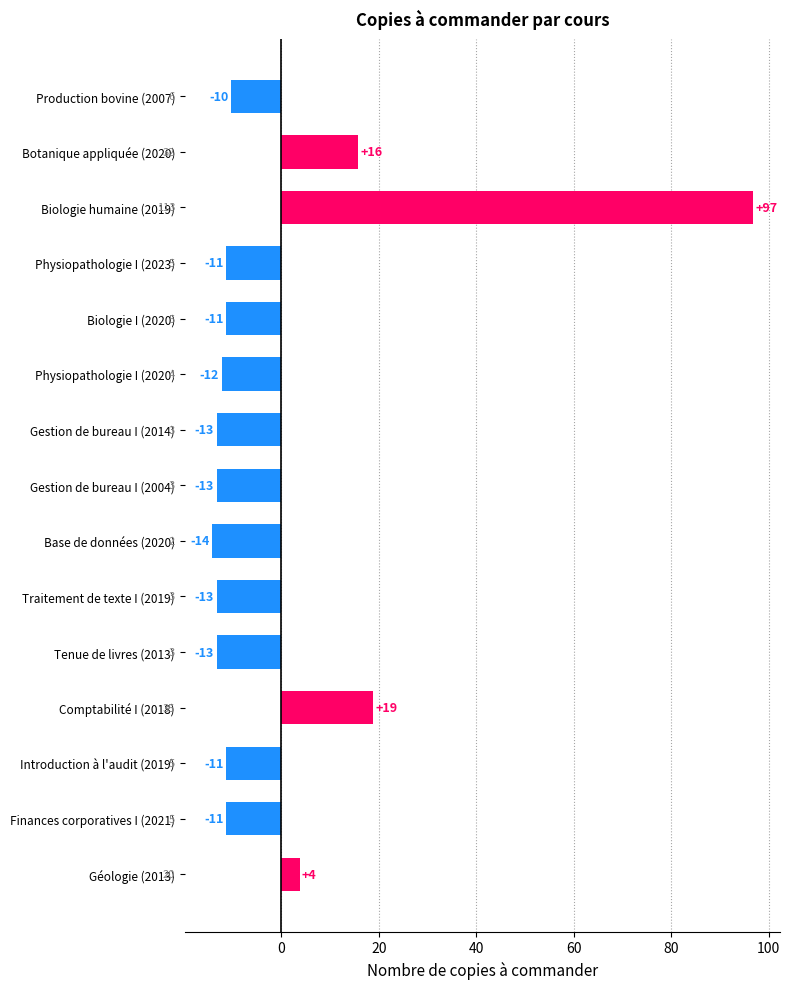

True or false: the data shows -13.3 at Gestion de bureau I (2004).

True